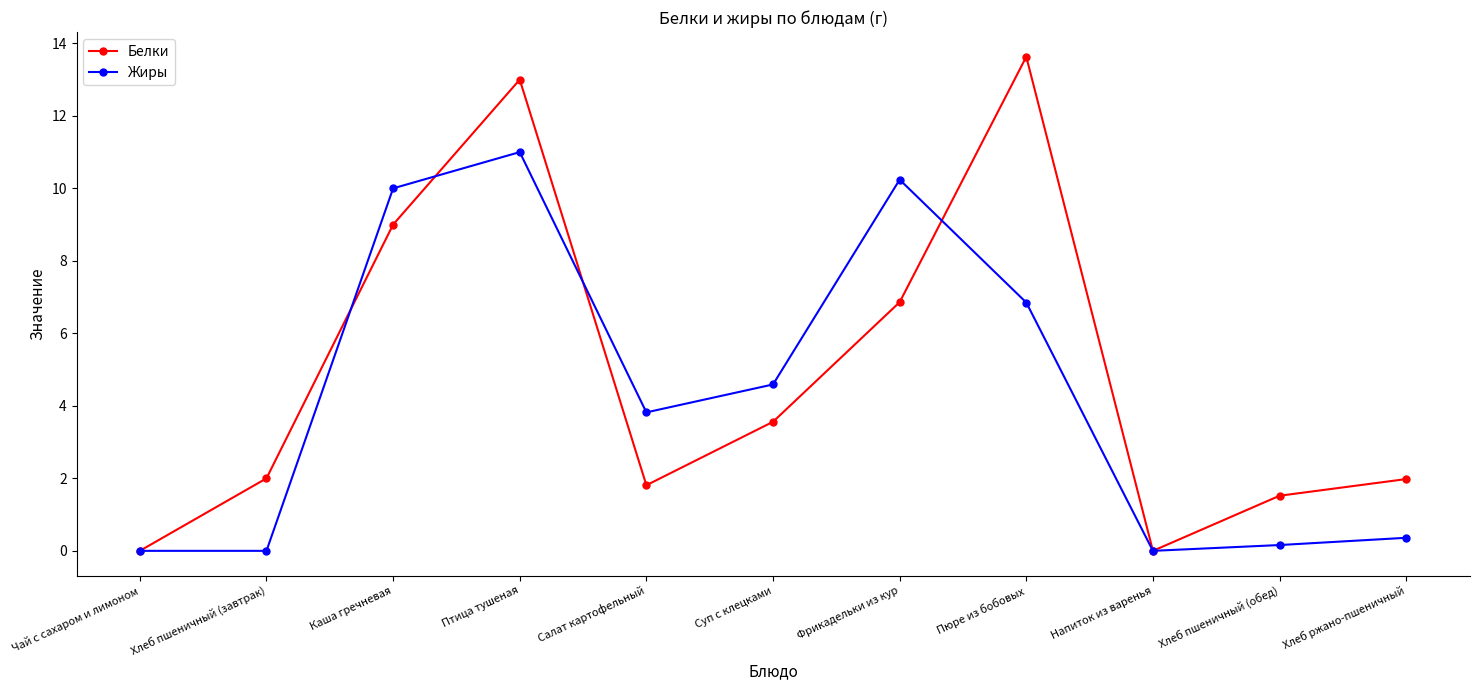

Is it true that Белки equals 2.0 at Хлеб ржано-пшеничный?

True